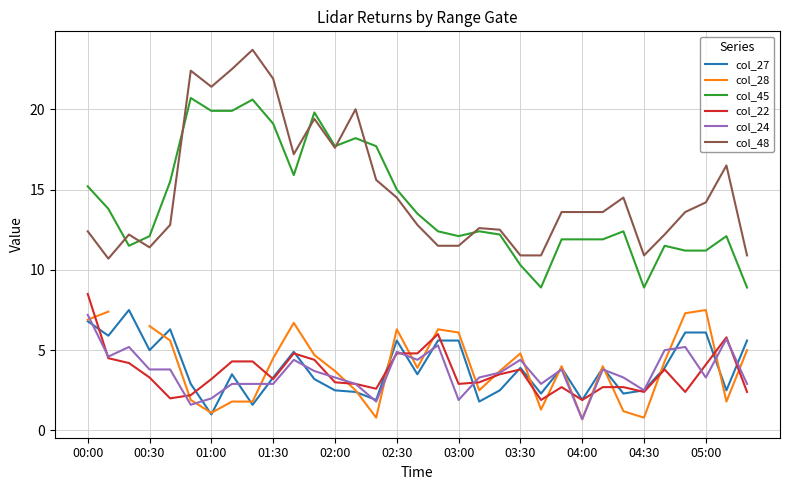

At which label does col_22 first exceed 3?

00:00